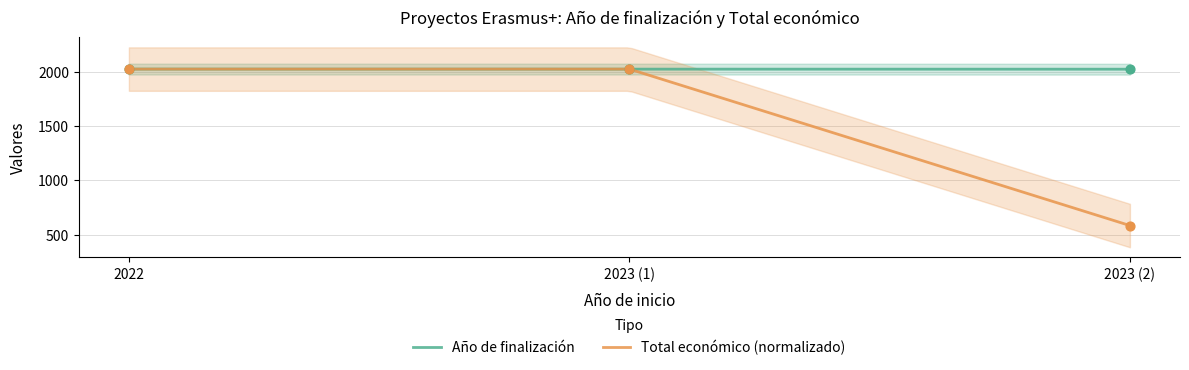

What is the maximum value for Total económico (normalizado)?

2024.0